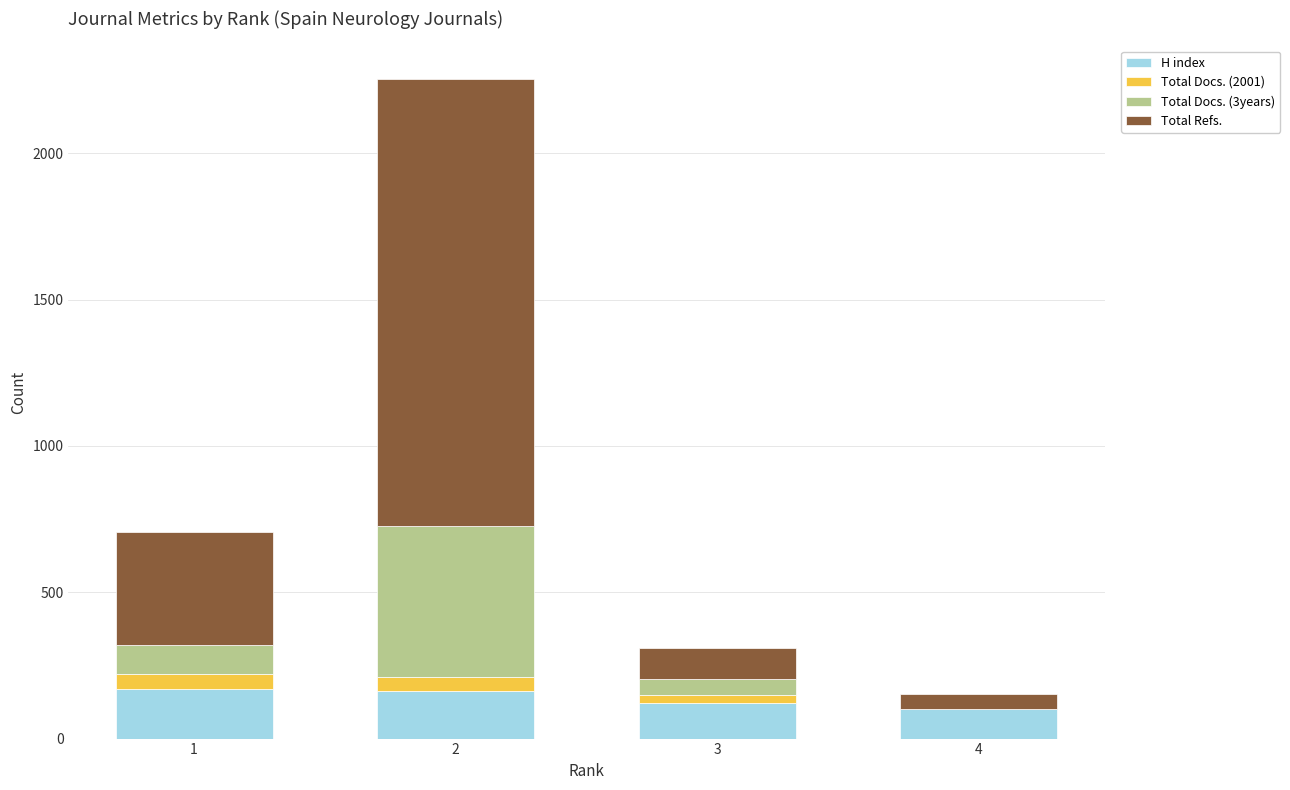

What is the maximum value for H index?

170